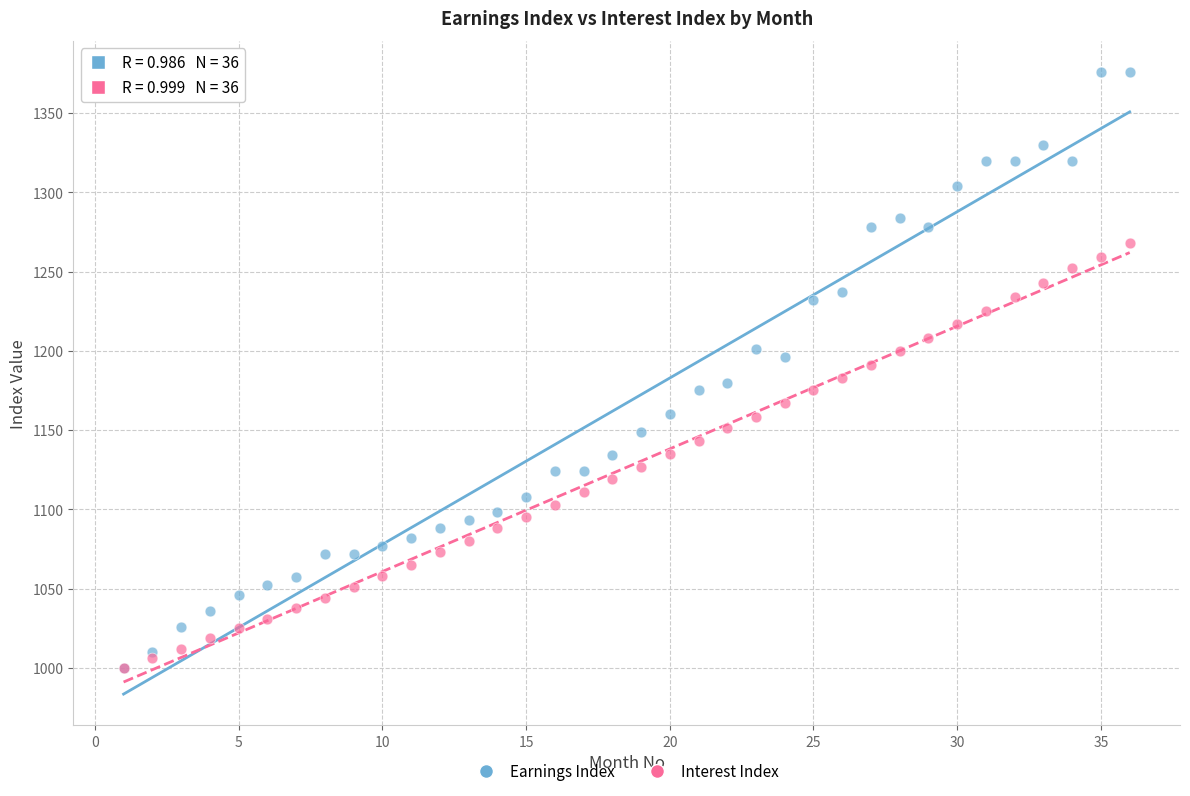

What are all the series names shown in the legend?

Earnings Index, Interest Index